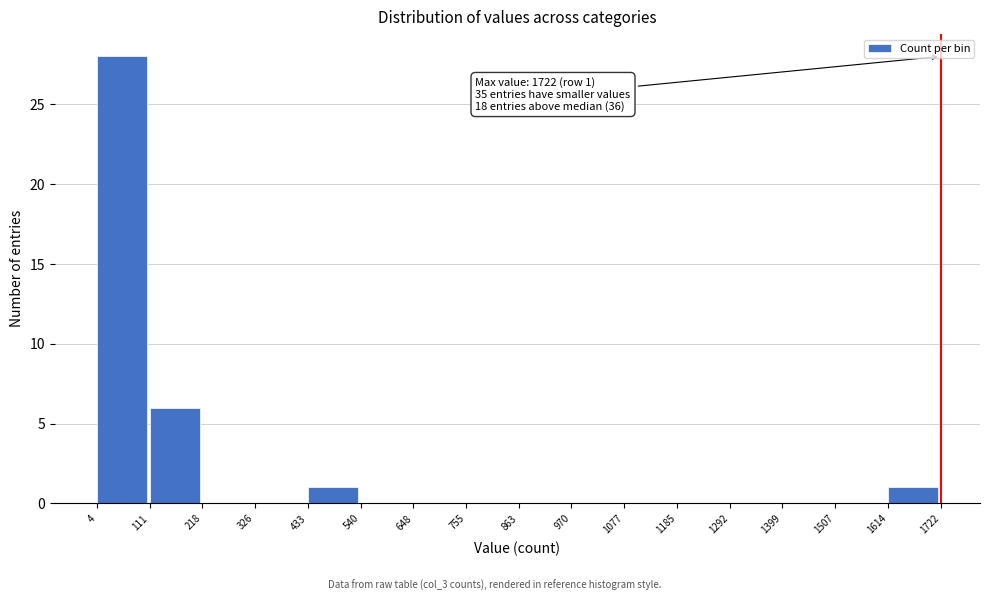

Which range on the x-axis has the tallest bar?

4 to 111